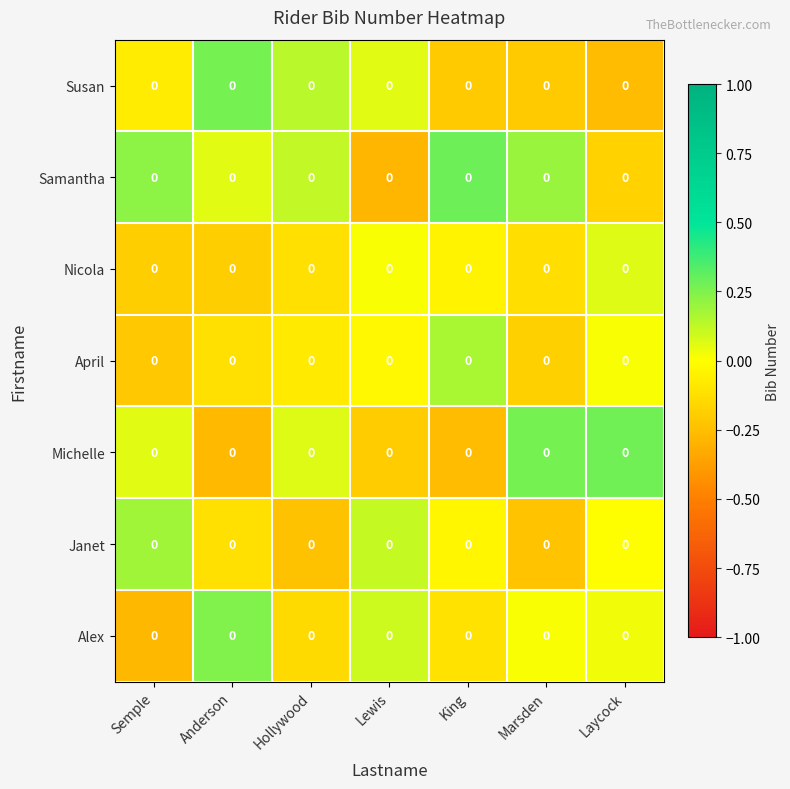

Count the number of data series in this chart.

7